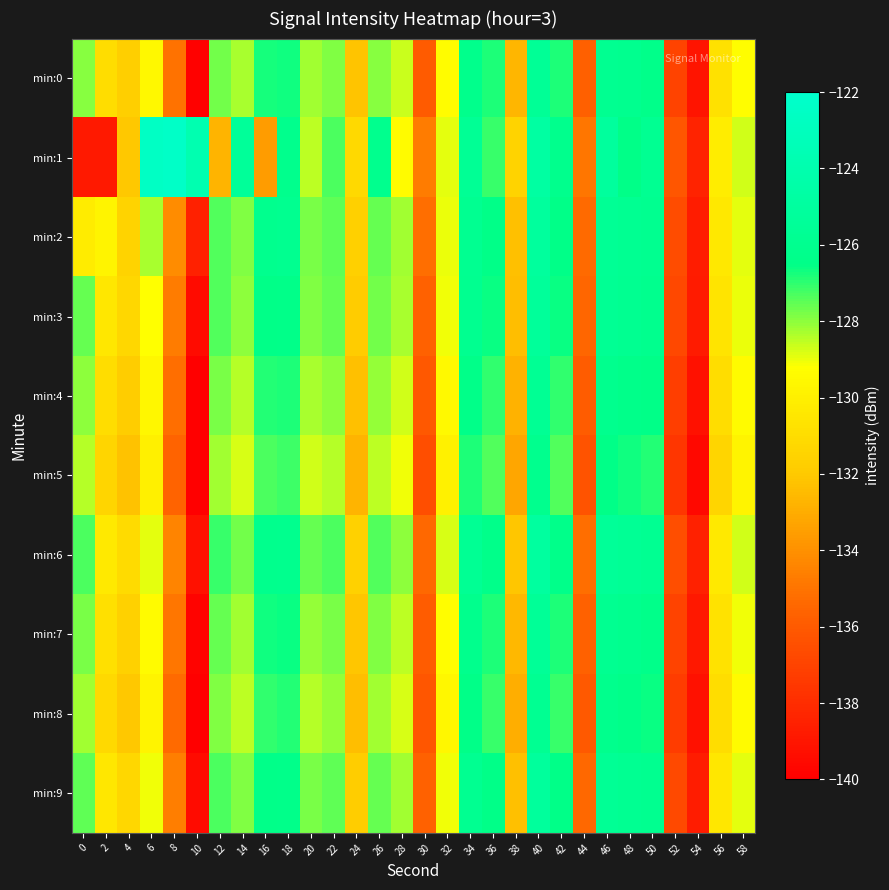

At how many categories does at least one series exceed -138?

29